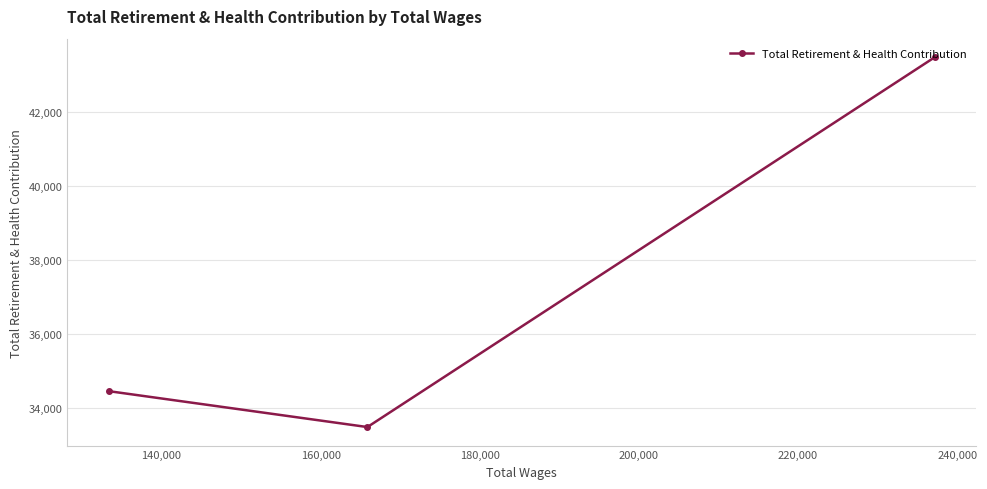

What is the value of the 2nd point from the left?

33494